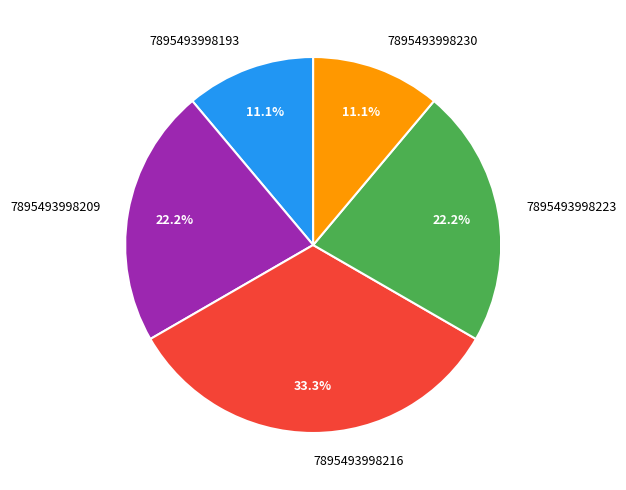

Approximately how many times larger is the value at 7895493998209 compared to 7895493998230?

2.0